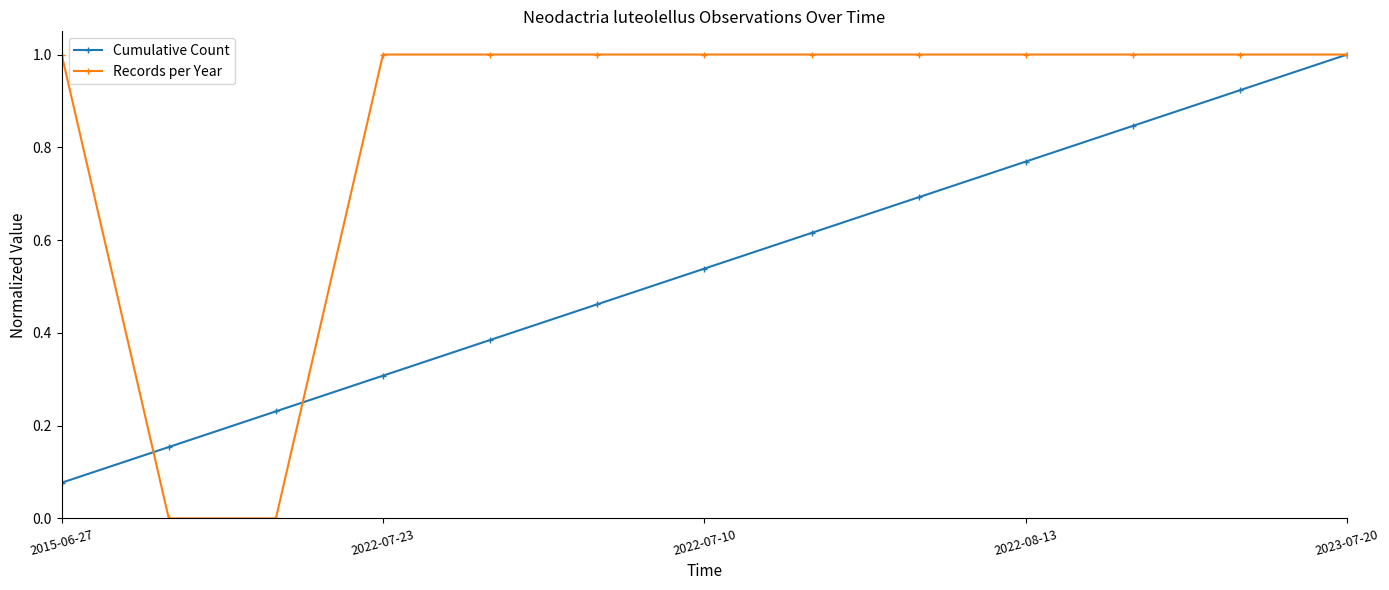

Which series has the largest total across all categories?

Records per Year